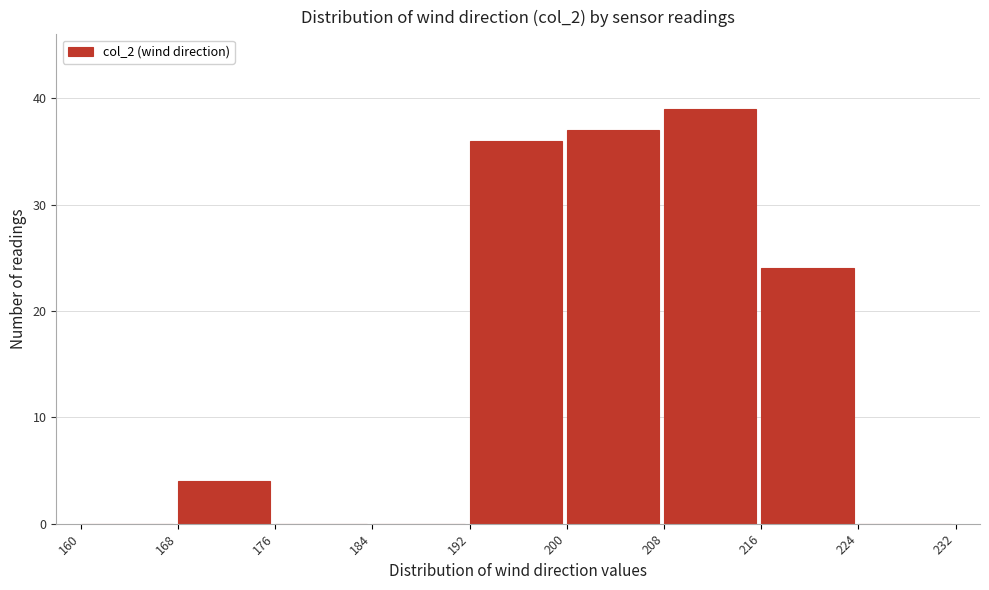

Reading left to right, list every bar in this chart as the range it spans on the x-axis followed by its height. The values are not printed on the chart, so give them approximately, as read against the axis.

160 to 168: 0
168 to 176: 4
176 to 184: 0
184 to 192: 0
192 to 200: 36
200 to 208: 37
208 to 216: 39
216 to 224: 24
224 to 232: 0